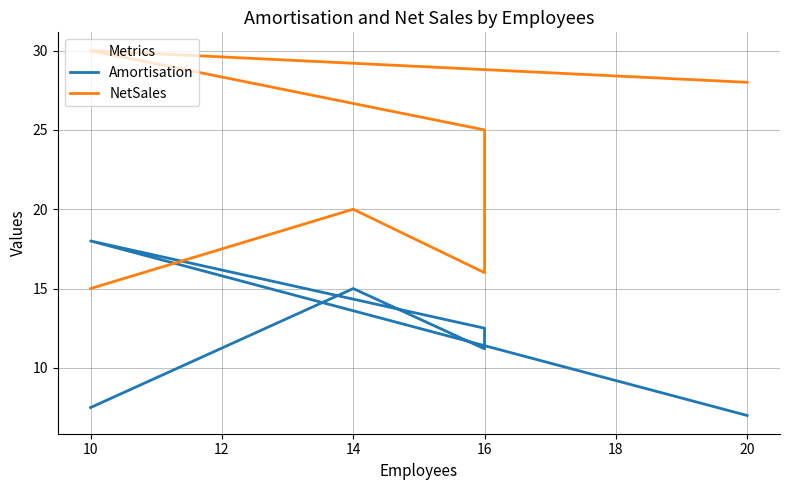

What is the spread (max minus min) of values at 16?

4.8